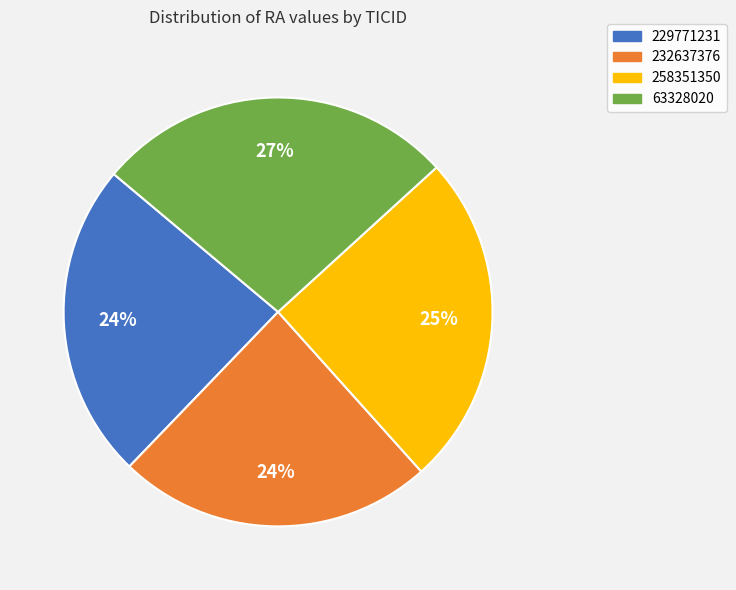

Is there any slice that represents more than half of the pie?

No